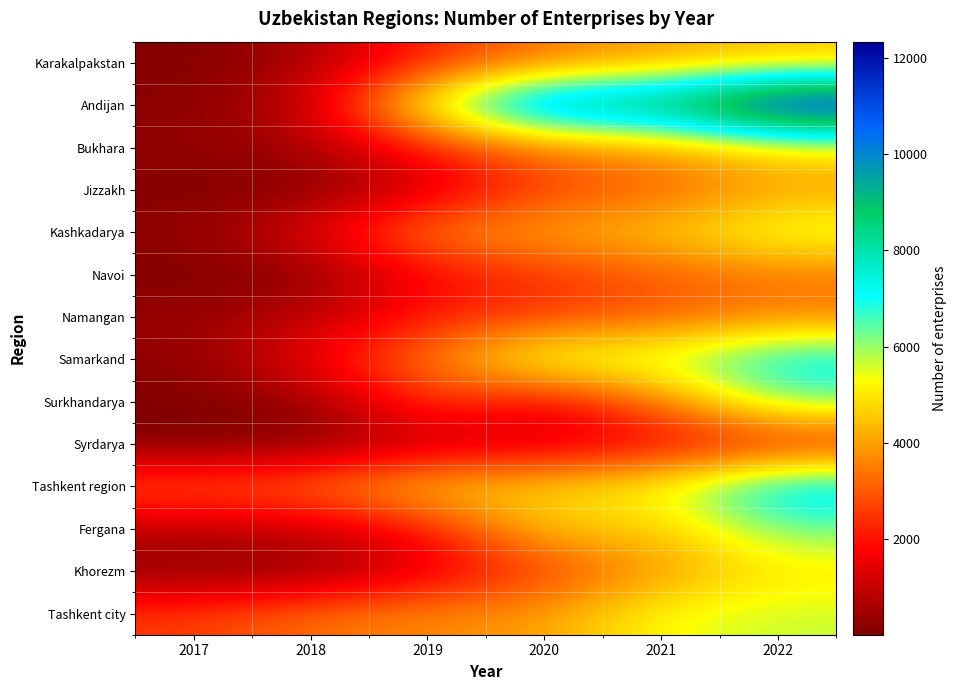

Reading left to right, list all the values displayed in this chart.

Karakalpakstan: 2017=81	2018=597	2019=2283	2020=3432	2021=4007	2022=4417
Andijan: 2017=201	2018=940	2019=5724	2020=9445	2021=9316	2022=12334
Bukhara: 2017=308	2018=548	2019=2176	2020=3491	2021=3919	2022=4925
Jizzakh: 2017=63	2018=120	2019=1132	2020=2655	2021=3078	2022=3977
Kashkadarya: 2017=329	2018=1392	2019=3644	2020=4154	2021=4547	2022=5700
Navoi: 2017=27	2018=193	2019=1792	2020=2448	2021=3028	2022=3422
Namangan: 2017=397	2018=856	2019=2205	2020=2552	2021=3050	2022=3543
Samarkand: 2017=248	2018=1659	2019=3389	2020=5956	2021=5766	2022=7447
Surkhandarya: 2017=64	2018=320	2019=2760	2020=1512	2021=3477	2022=6265
Syrdarya: 2017=15	2018=114	2019=838	2020=1144	2021=1576	2022=1981
Tashkent region: 2017=3049	2018=3317	2019=4684	2020=4750	2021=5401	2022=7815
Fergana: 2017=879	2018=1014	2019=1968	2020=4717	2021=4437	2022=6282
Khorezm: 2017=171	2018=206	2019=1371	2020=2547	2021=3934	2022=4979
Tashkent city: 2017=2593	2018=3368	2019=3696	2020=3953	2021=5394	2022=5661